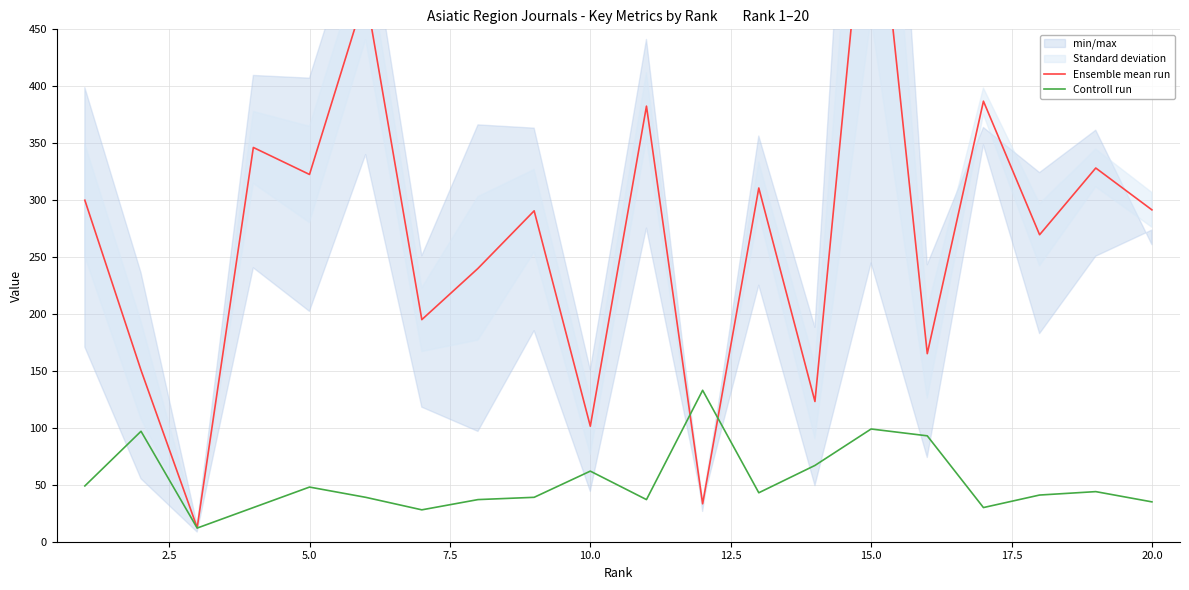

What is the highest value of the Controll run series?

133